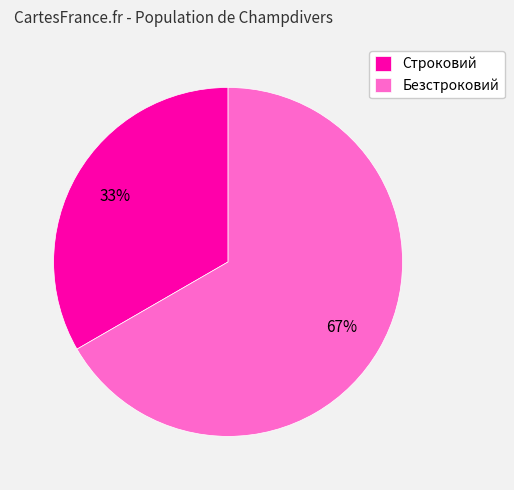

Which has a higher value, Строковий or Безстроковий?

Безстроковий